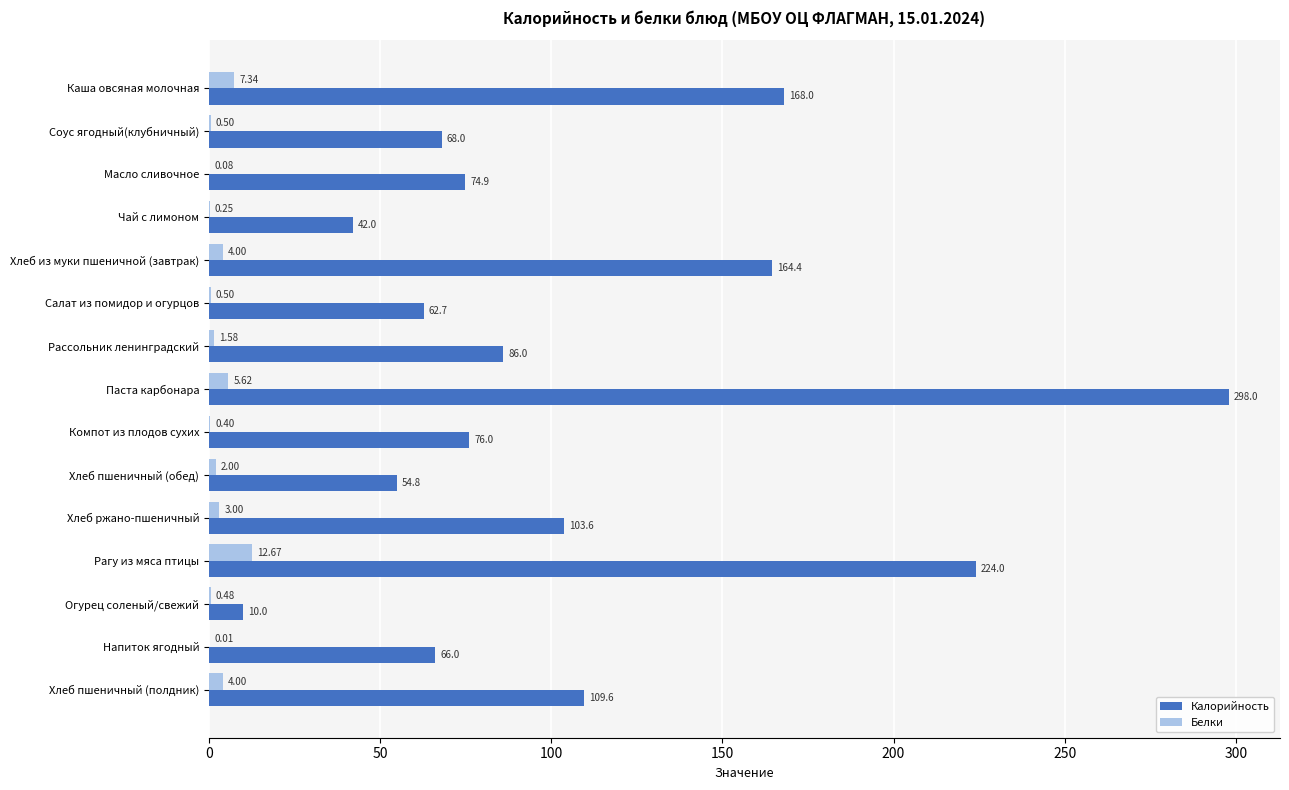

Between Каша овсяная молочная and Паста карбонара, which series saw the biggest shift?

Калорийность